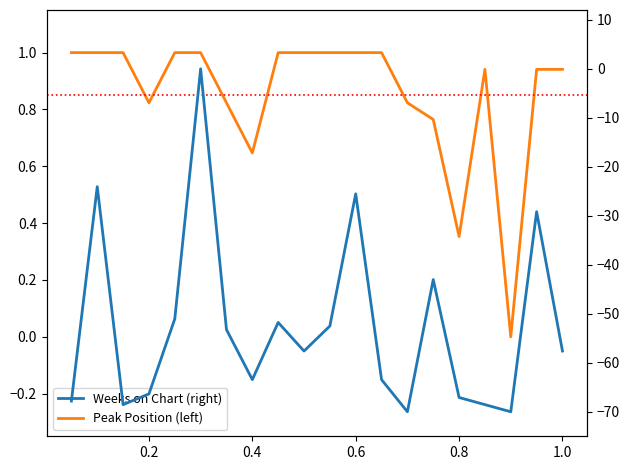

What is the lowest value of the Weeks on Chart (right) series?

-70.0